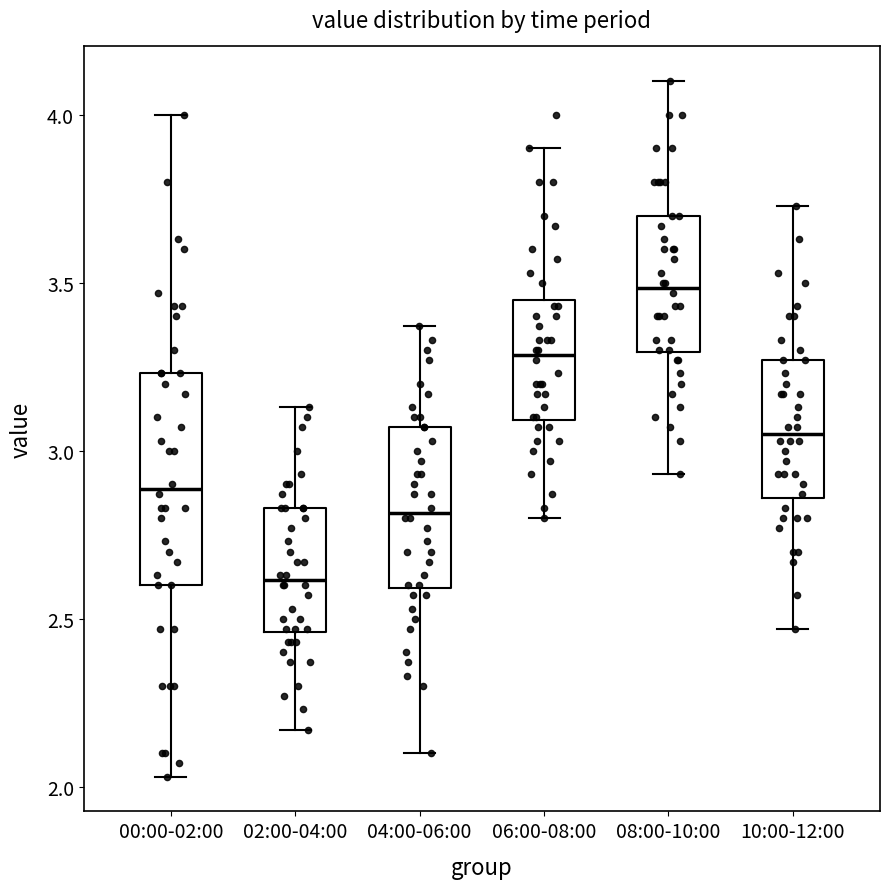

Which box has the highest median line?

08:00-10:00